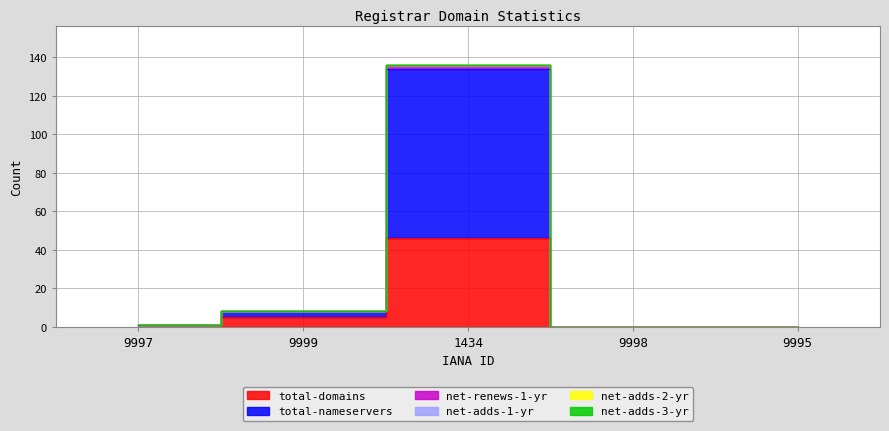

True or false: total-nameservers has a value of 136 at 1434.

True